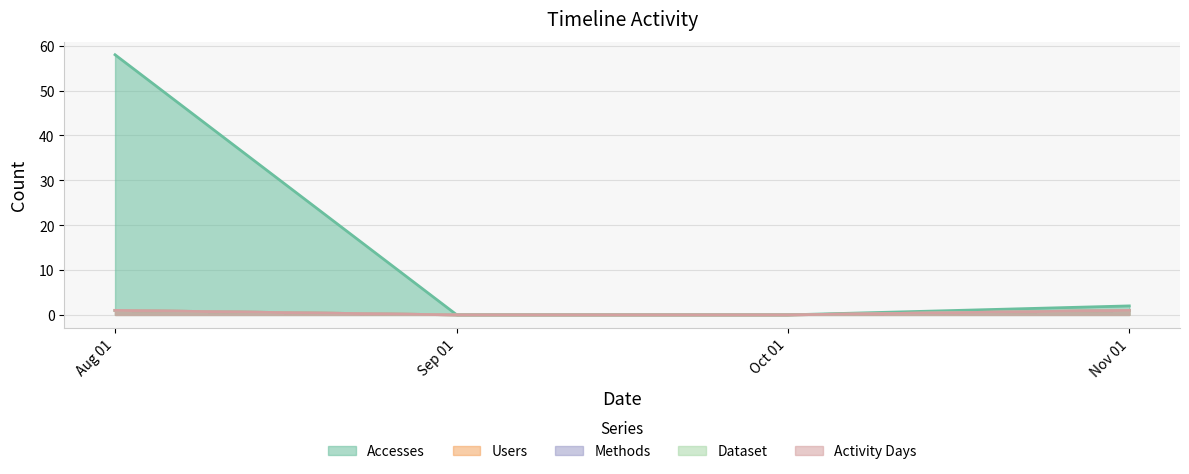

How many categories are shown in the chart?

4